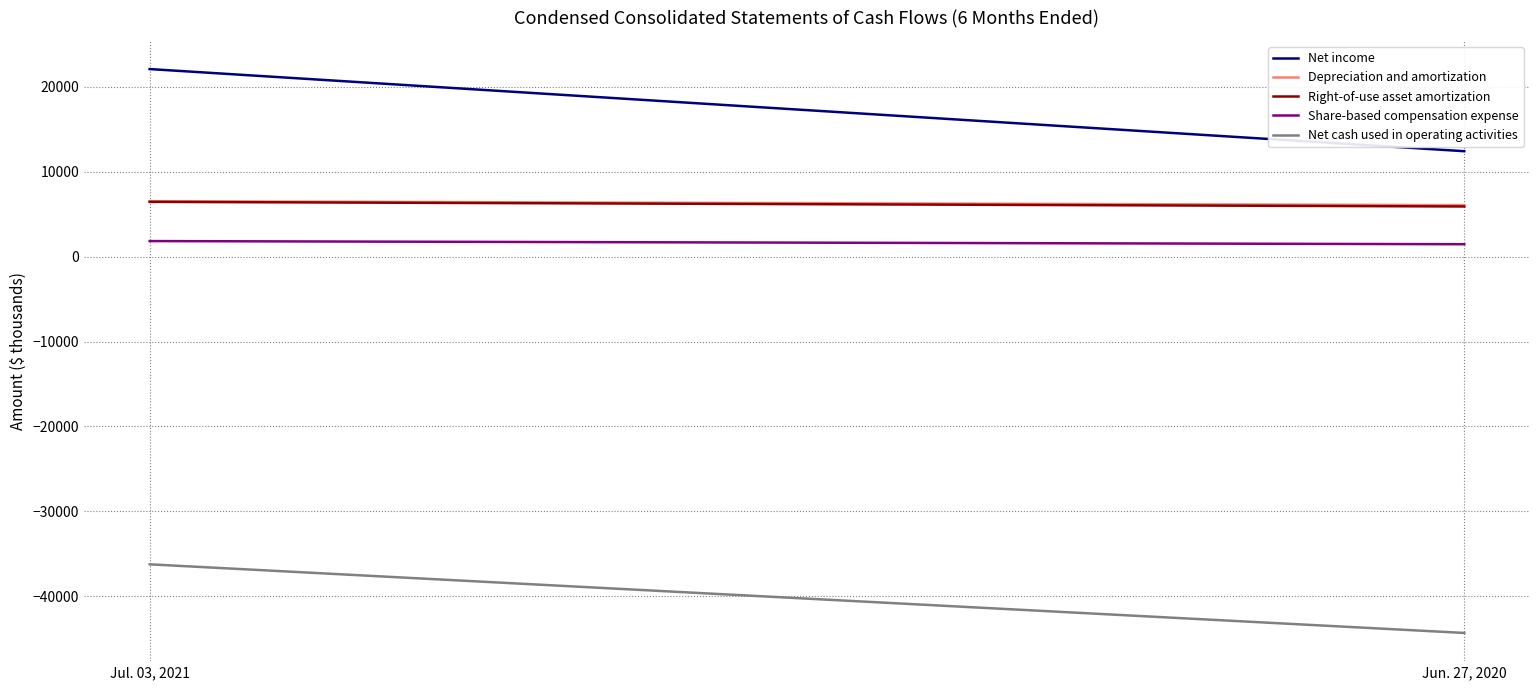

Rank the series at Jul. 03, 2021 from lowest to highest value.

Net cash used in operating activities, Share-based compensation expense, Right-of-use asset amortization, Depreciation and amortization, Net income